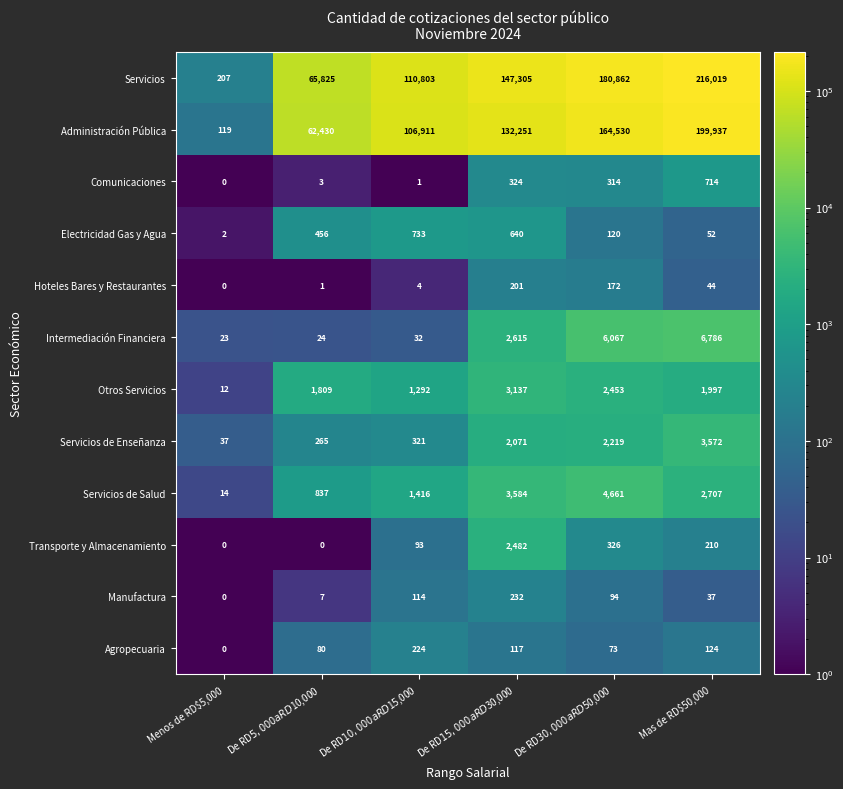

How many categories are shown in the chart?

6